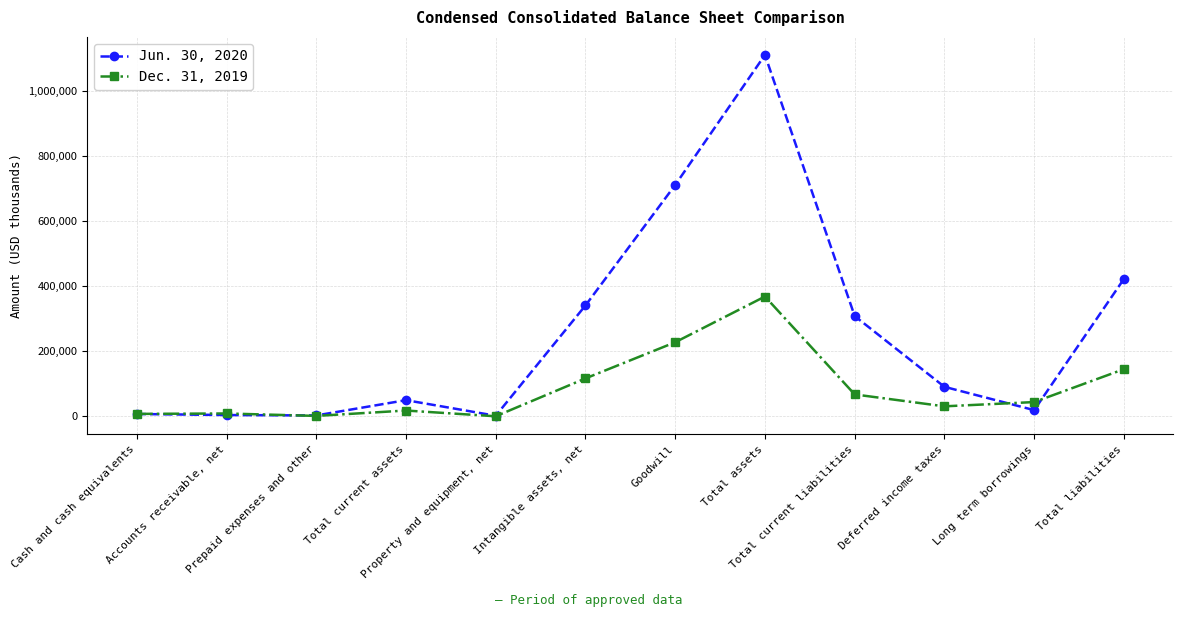

At how many categories does at least one series exceed 281058?

5